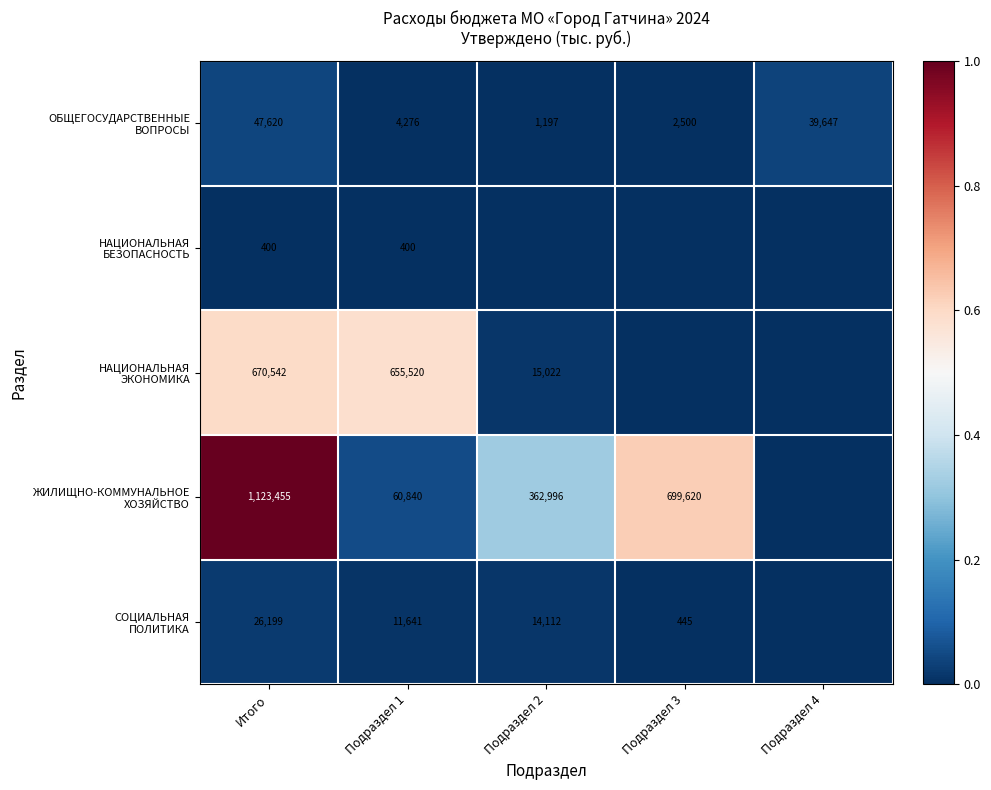

Which label corresponds to the smallest value in the chart?

Подраздел 2